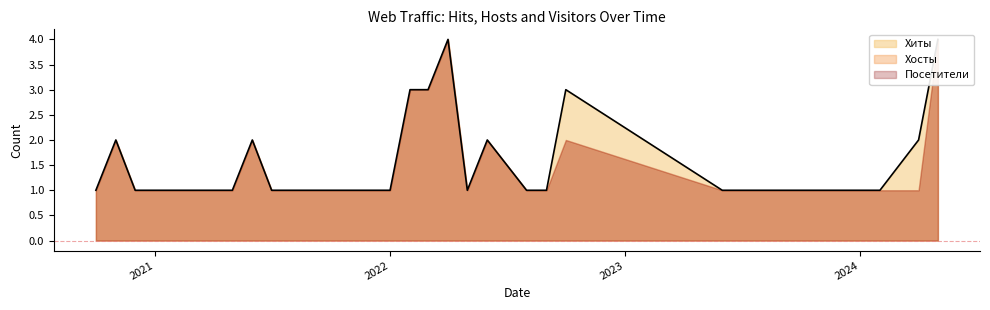

True or false: Хосты has a value of 2 at 2021-01.

False